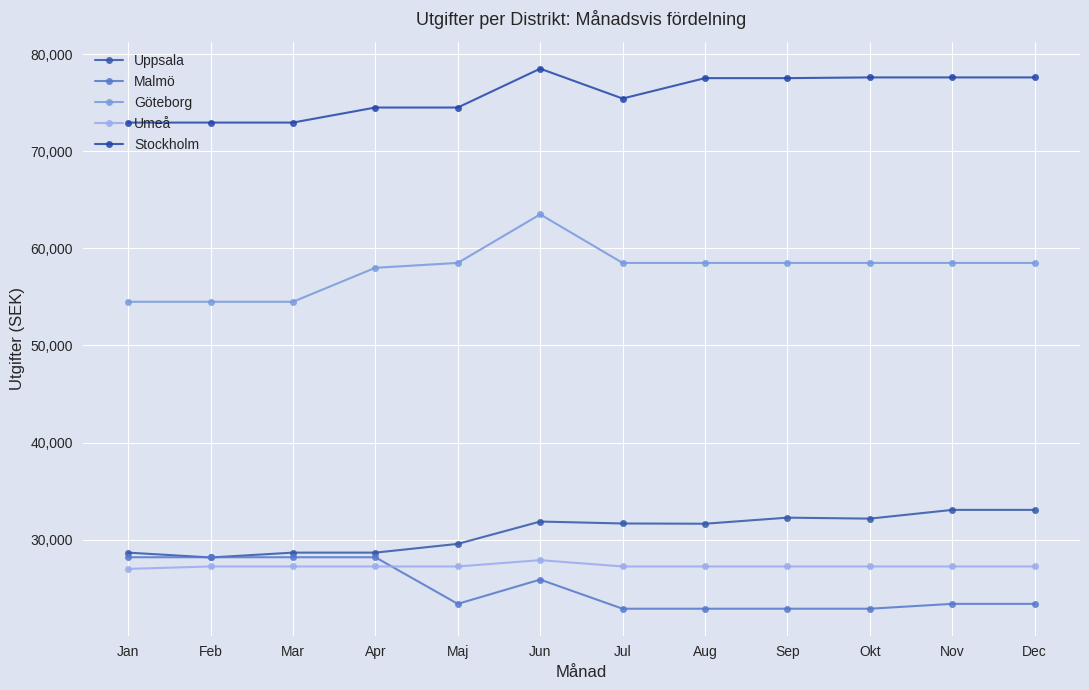

True or false: Umeå has a value of 48937 at Jun.

False